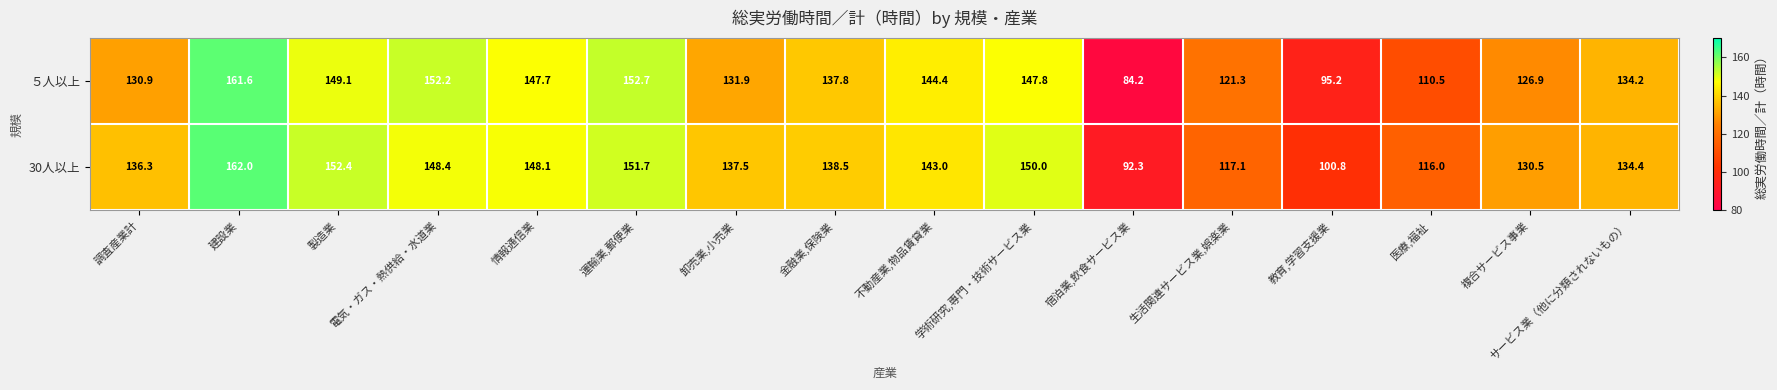

The 30人以上 series shows 143.0 at 不動産業,物品賃貸業. True or false?

True